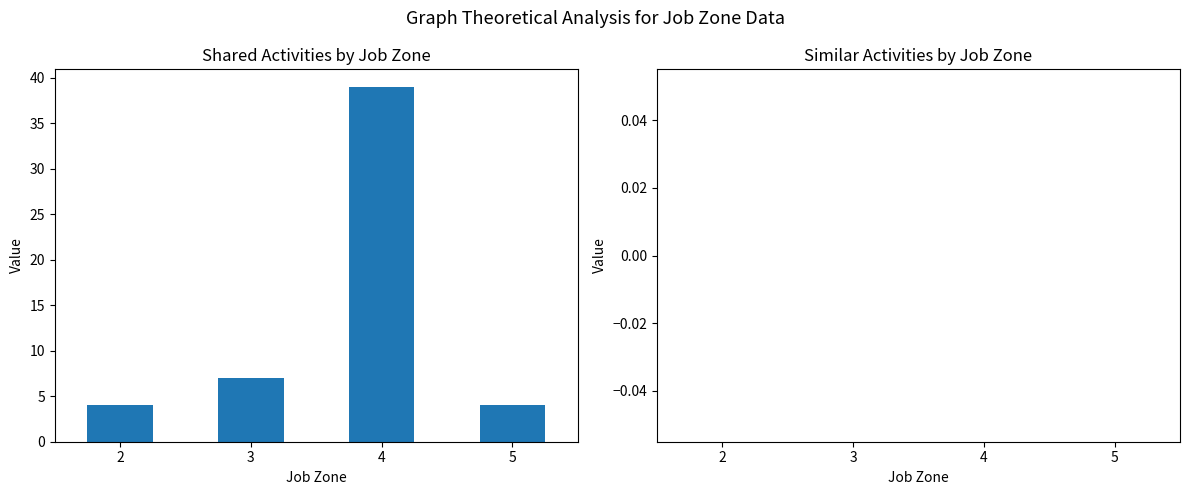

Between 2 and 3, which is larger?

3